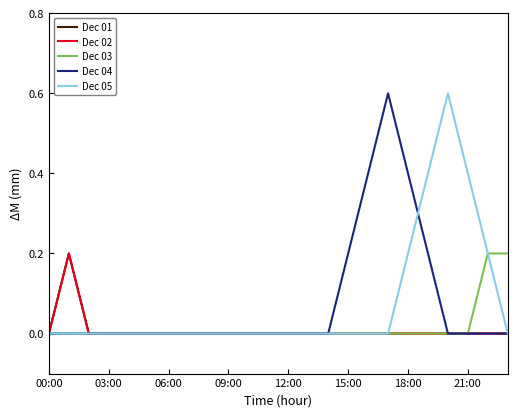

True or false: Dec 01 and Dec 04 intersect in this chart.

False